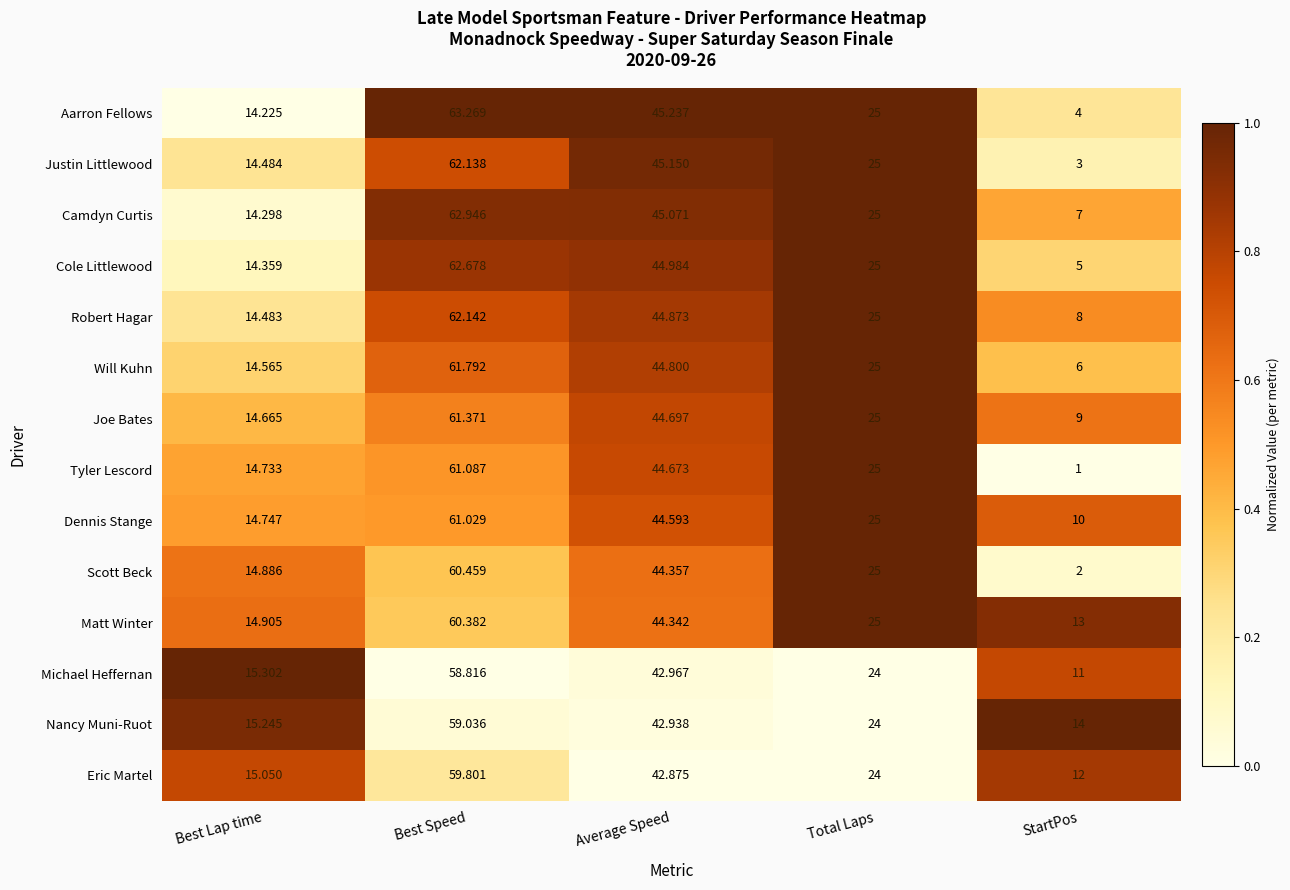

Which series has the largest total across all categories?

Matt Winter